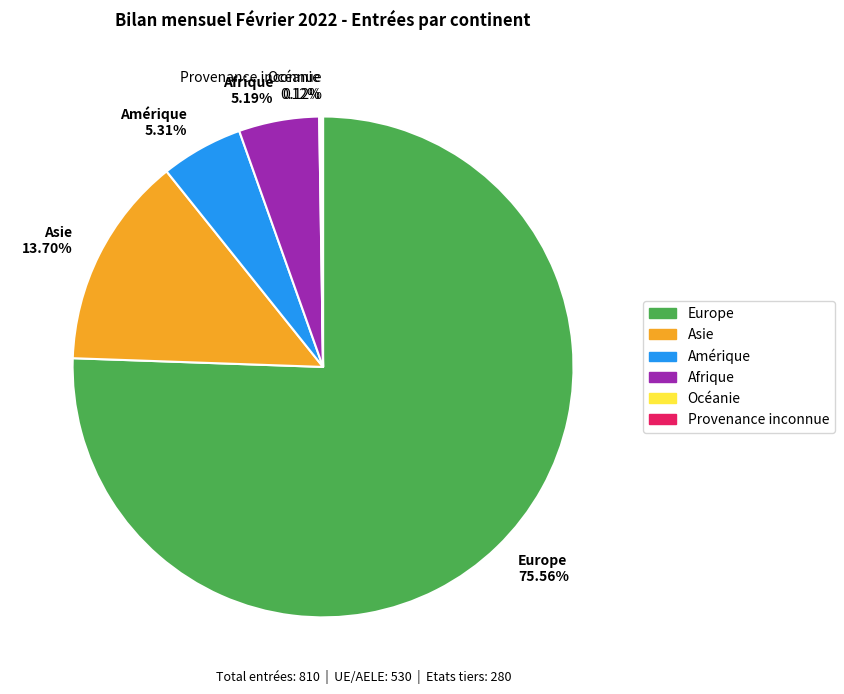

Between Asie and Europe, which is larger?

Europe